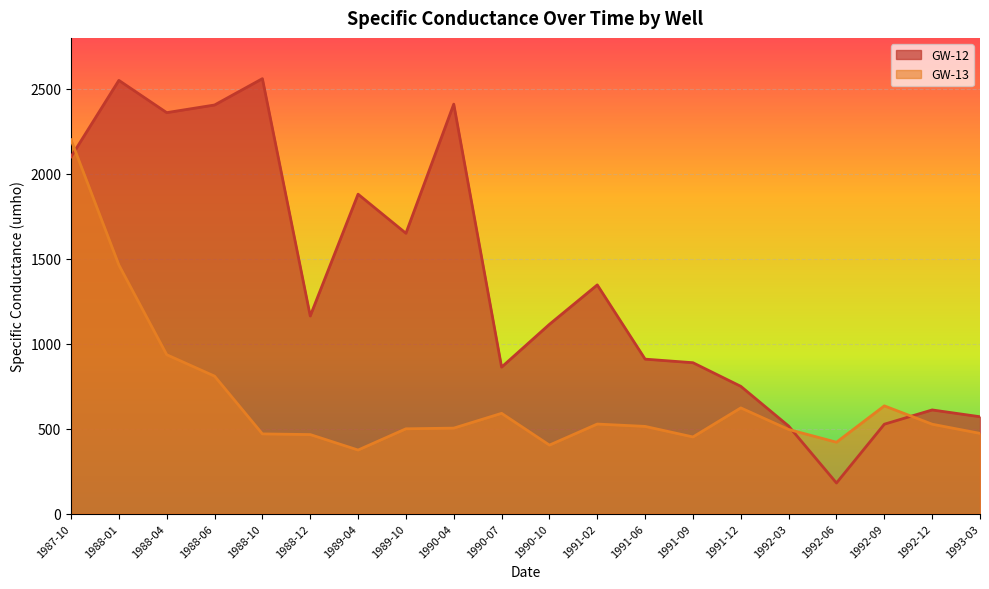

Which series has the widest spread of values?

GW-12